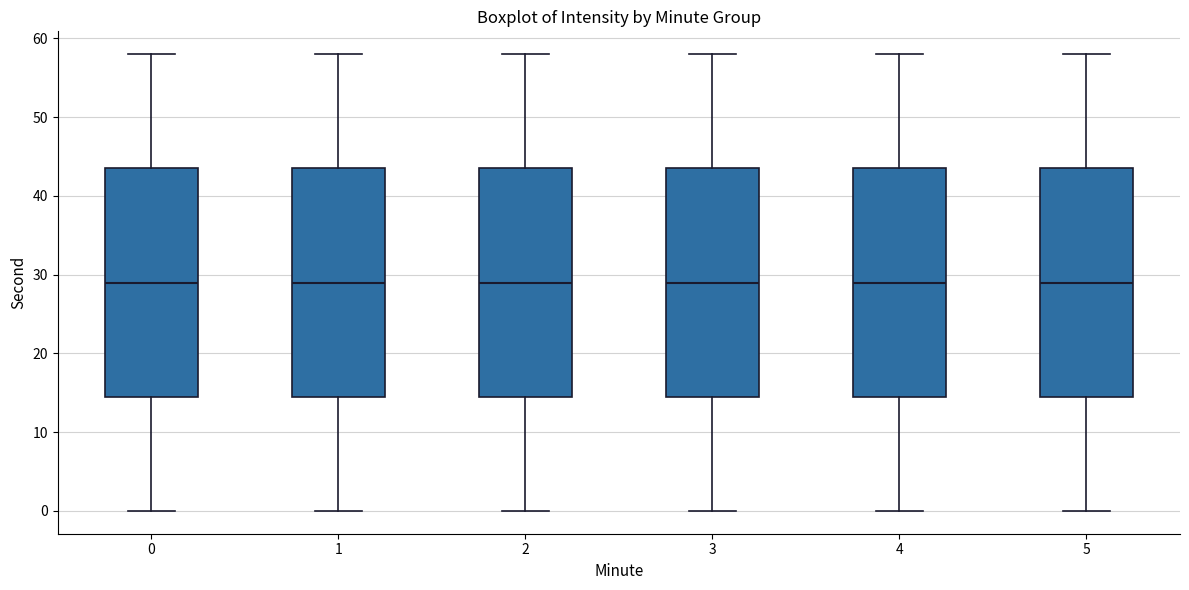

Where does the upper whisker of the box at x = 2 end on the y-axis? The values are not printed on the chart, so give them approximately, as read against the axis.

58